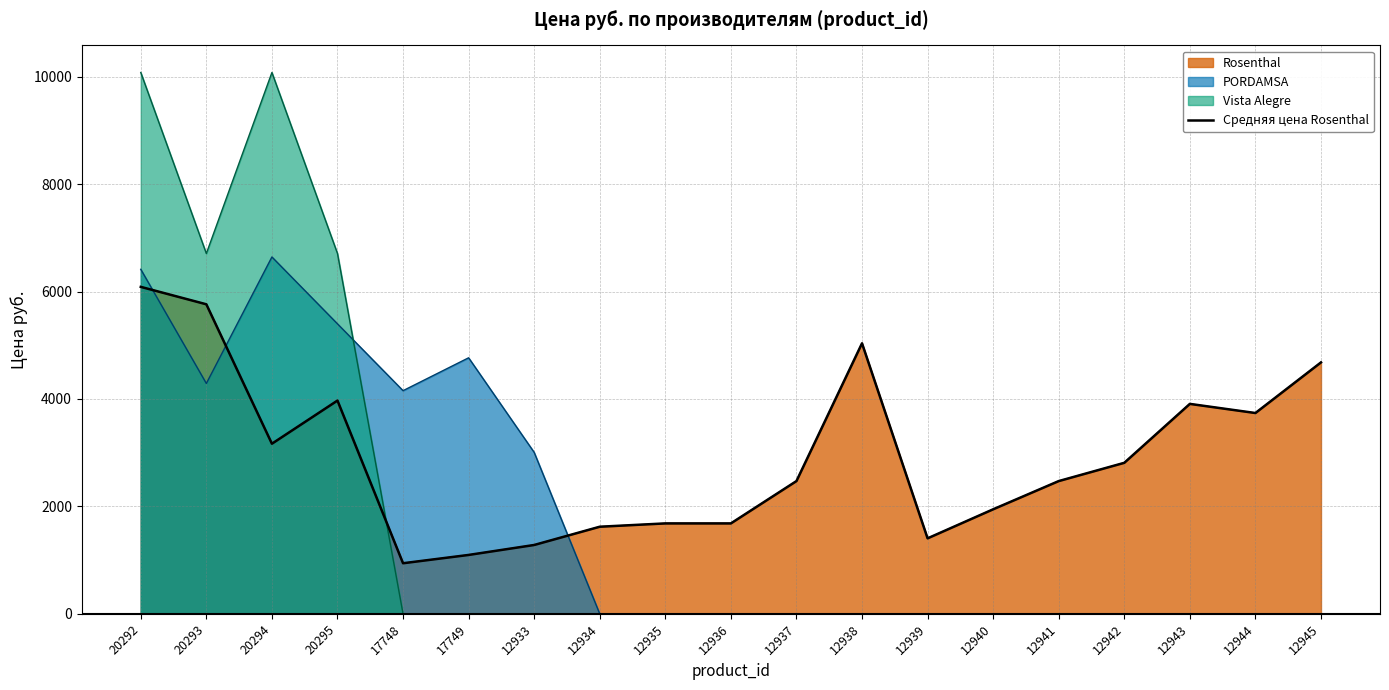

Between 12942 and 12938, which is larger?

12938